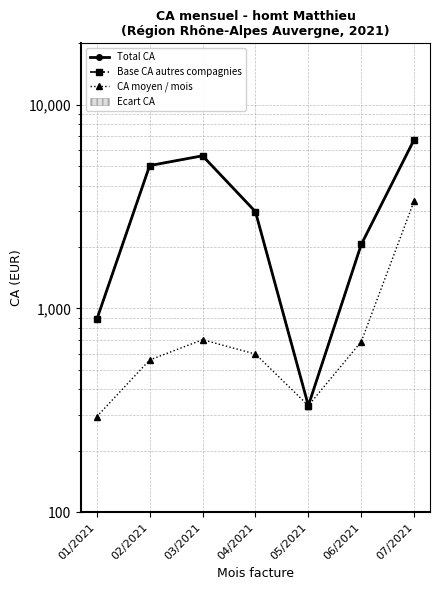

How many interior local peaks does the CA moyen / mois series have?

1